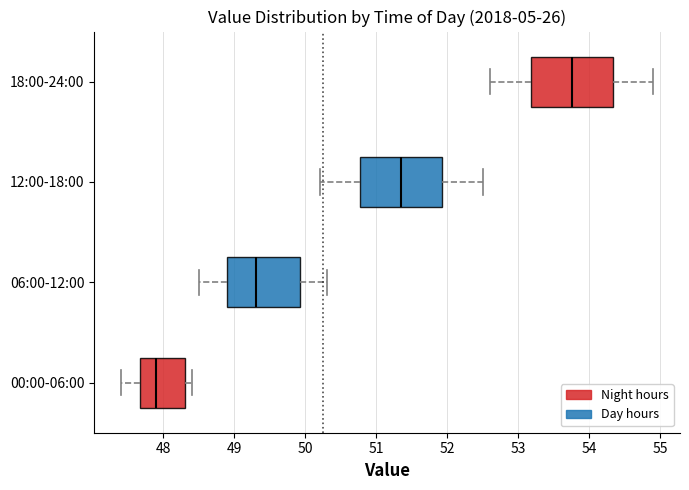

Reading bottom to top, transcribe this box plot: for each box, give where its median line is, the range the box spans, and where its two whiskers end, as read against the x-axis. The values are not printed on the chart, so give them approximately, as read against the axis.

00:00-06:00: median 47.9, box 47.7 to 48.3, whiskers 47.4 to 48.4
06:00-12:00: median 49.3, box 48.9 to 49.9, whiskers 48.5 to 50.3
12:00-18:00: median 51.4, box 50.8 to 51.9, whiskers 50.2 to 52.5
18:00-24:00: median 53.8, box 53.2 to 54.3, whiskers 52.6 to 54.9